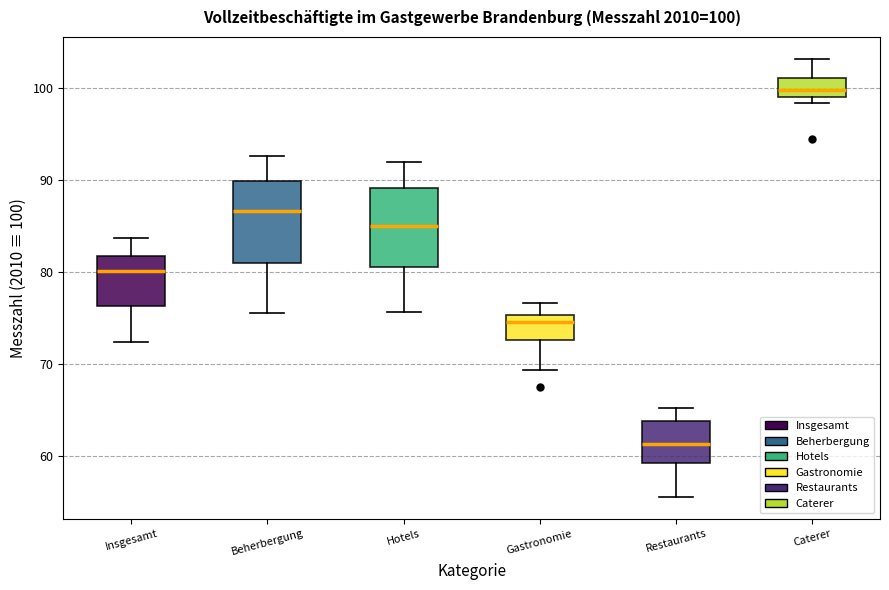

Which box's median line is the lowest?

Restaurants